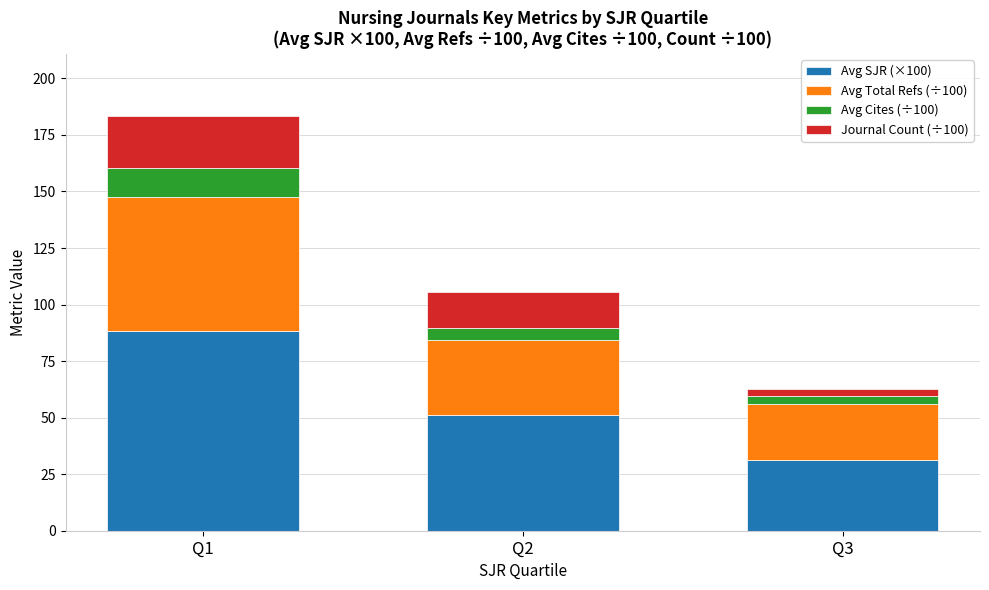

The value of Avg SJR (×100) at Q2 is 51.2. True or false?

True